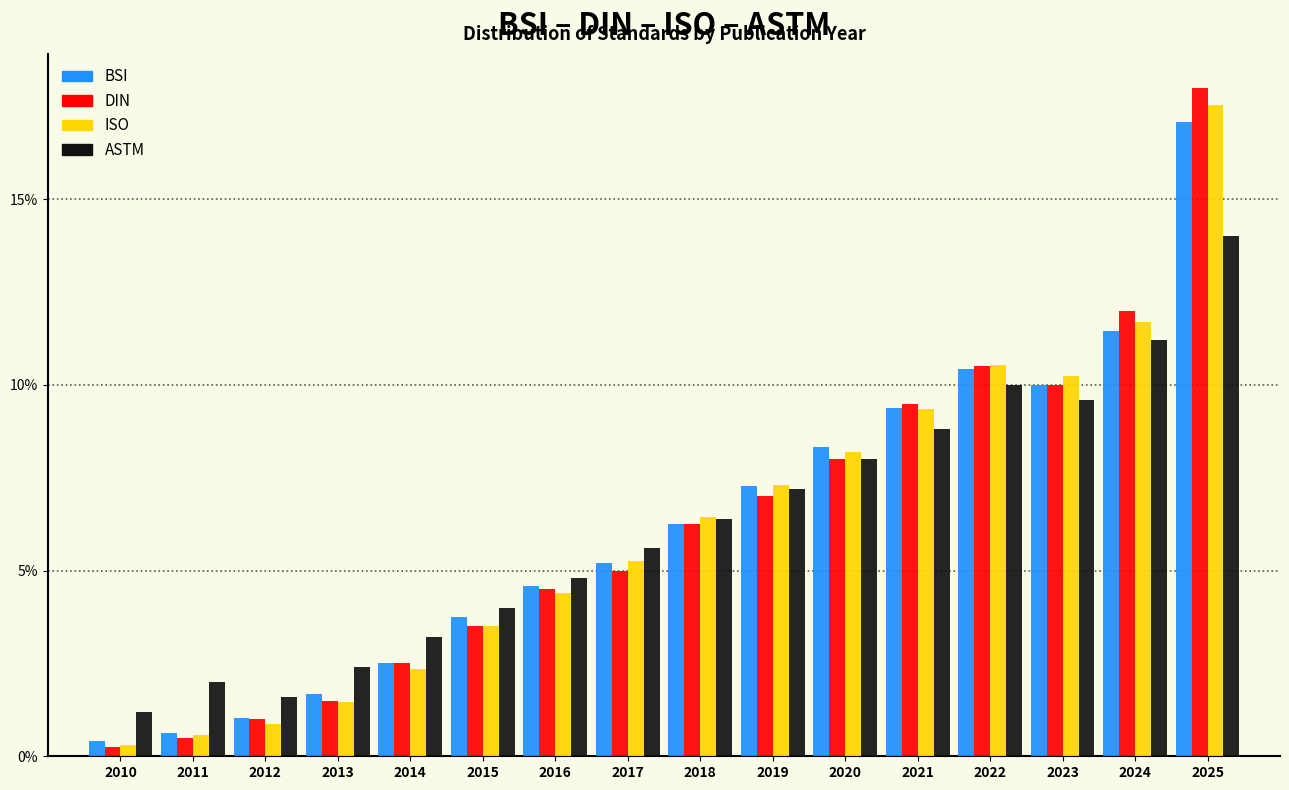

At which category is the sum across all series the highest?

2025